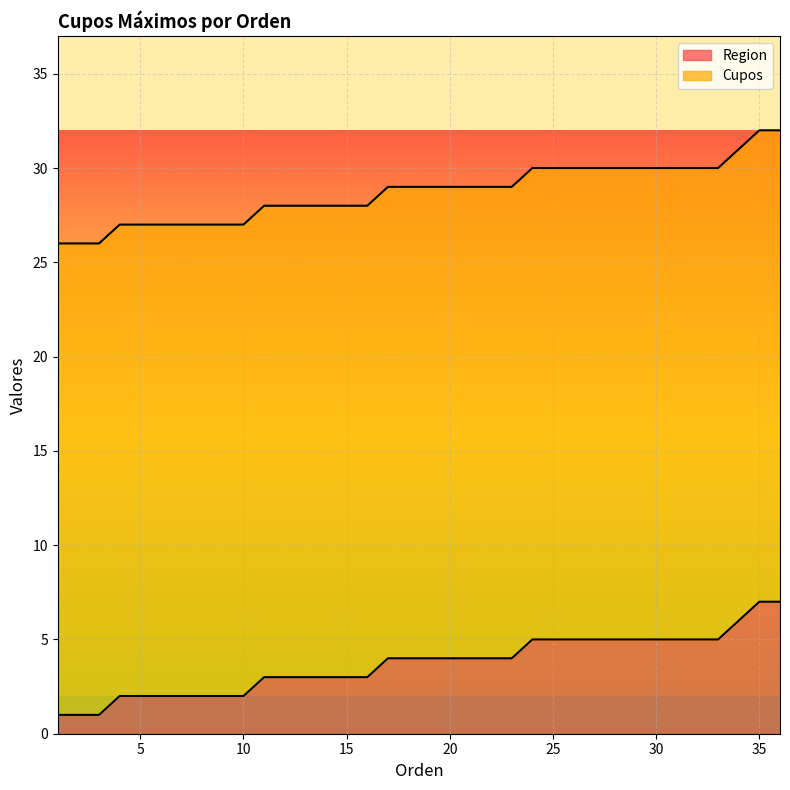

True or false: the data shows 8 at 26.

False